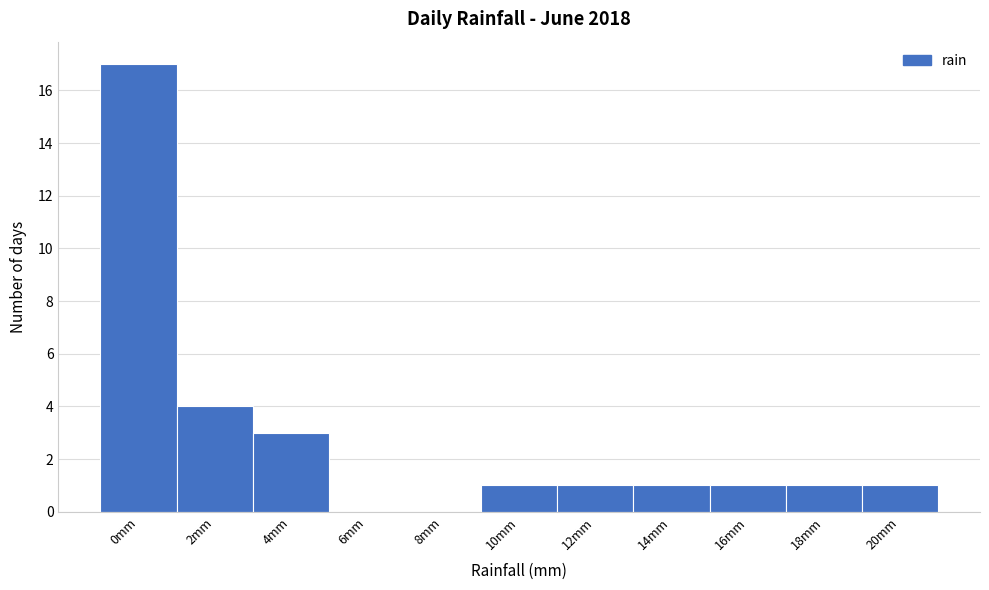

Reading left to right, transcribe all the data shown in this chart.

0mm=17	2mm=4	4mm=3	6mm=0	8mm=0	10mm=1	12mm=1	14mm=1	16mm=1	18mm=1	20mm=1